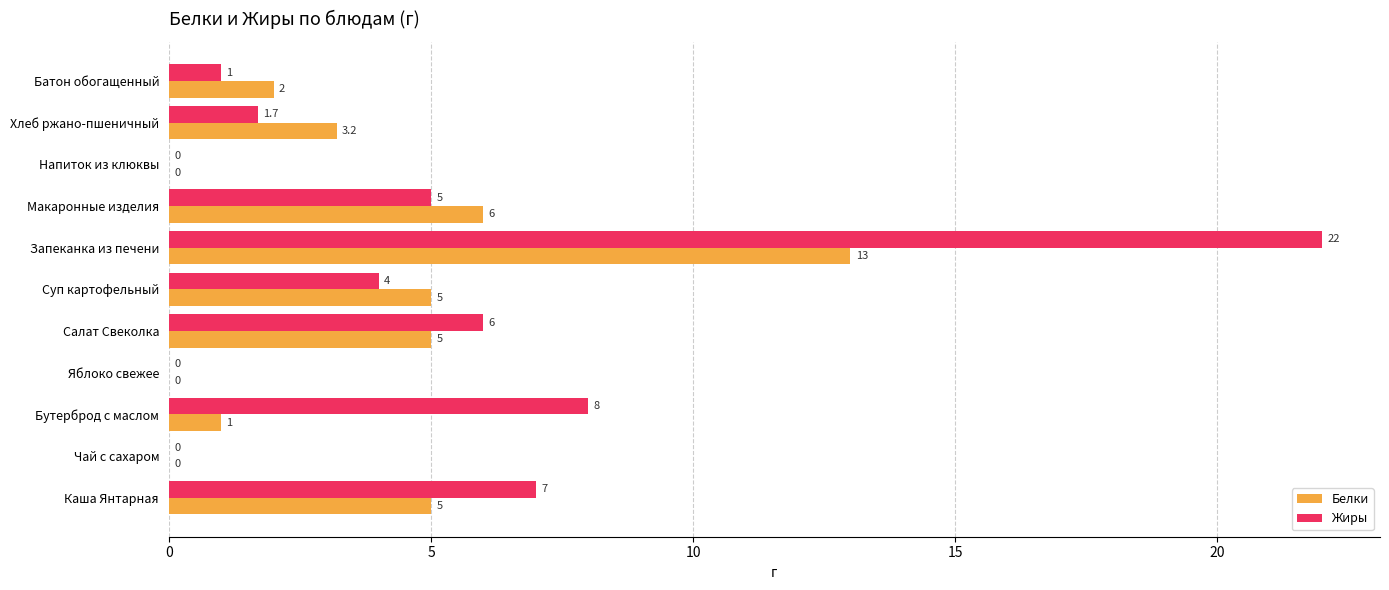

What is the maximum value for Белки?

13.0